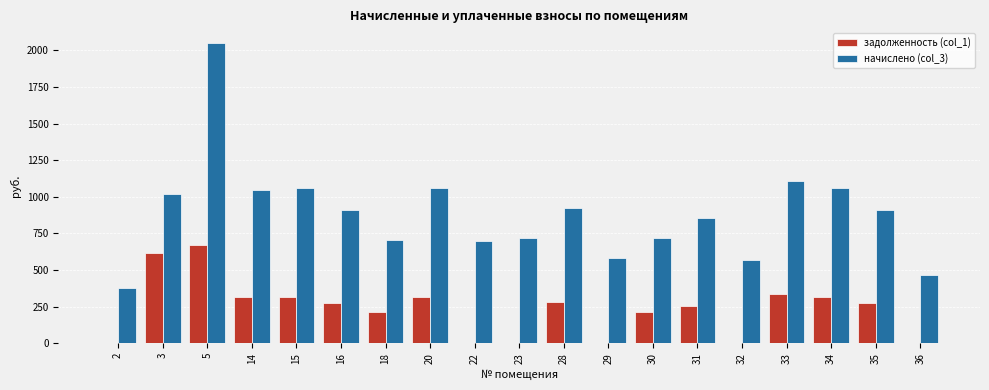

The value of начислено (col_3) at 5 is 2047.2. True or false?

True